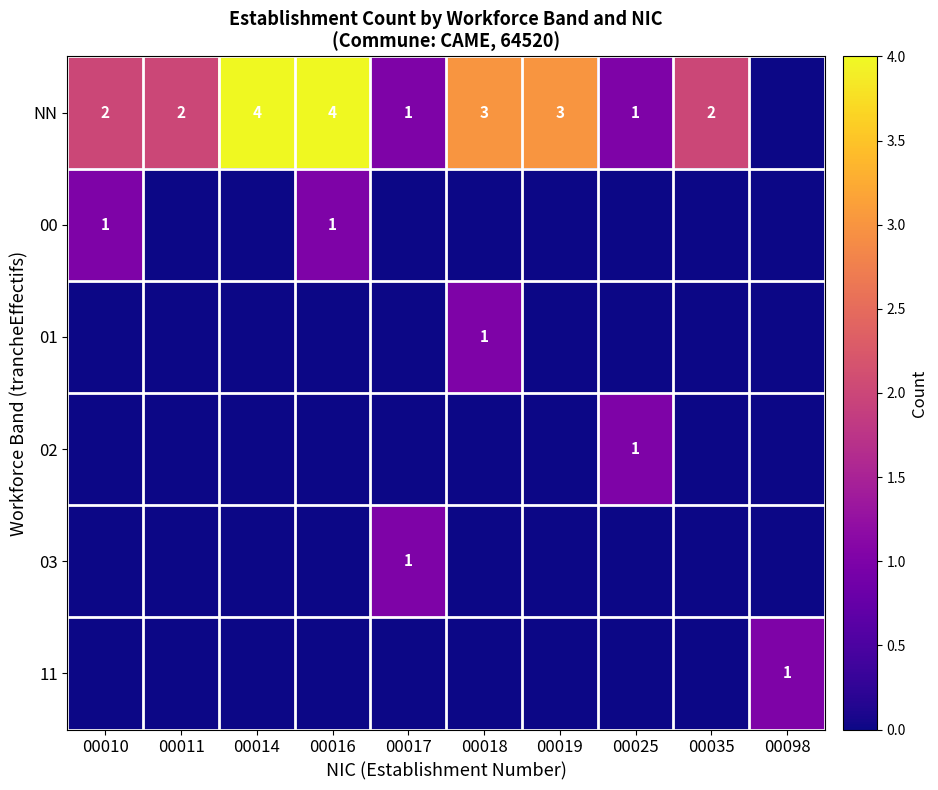

The 02 series shows 1 at 00025. True or false?

True